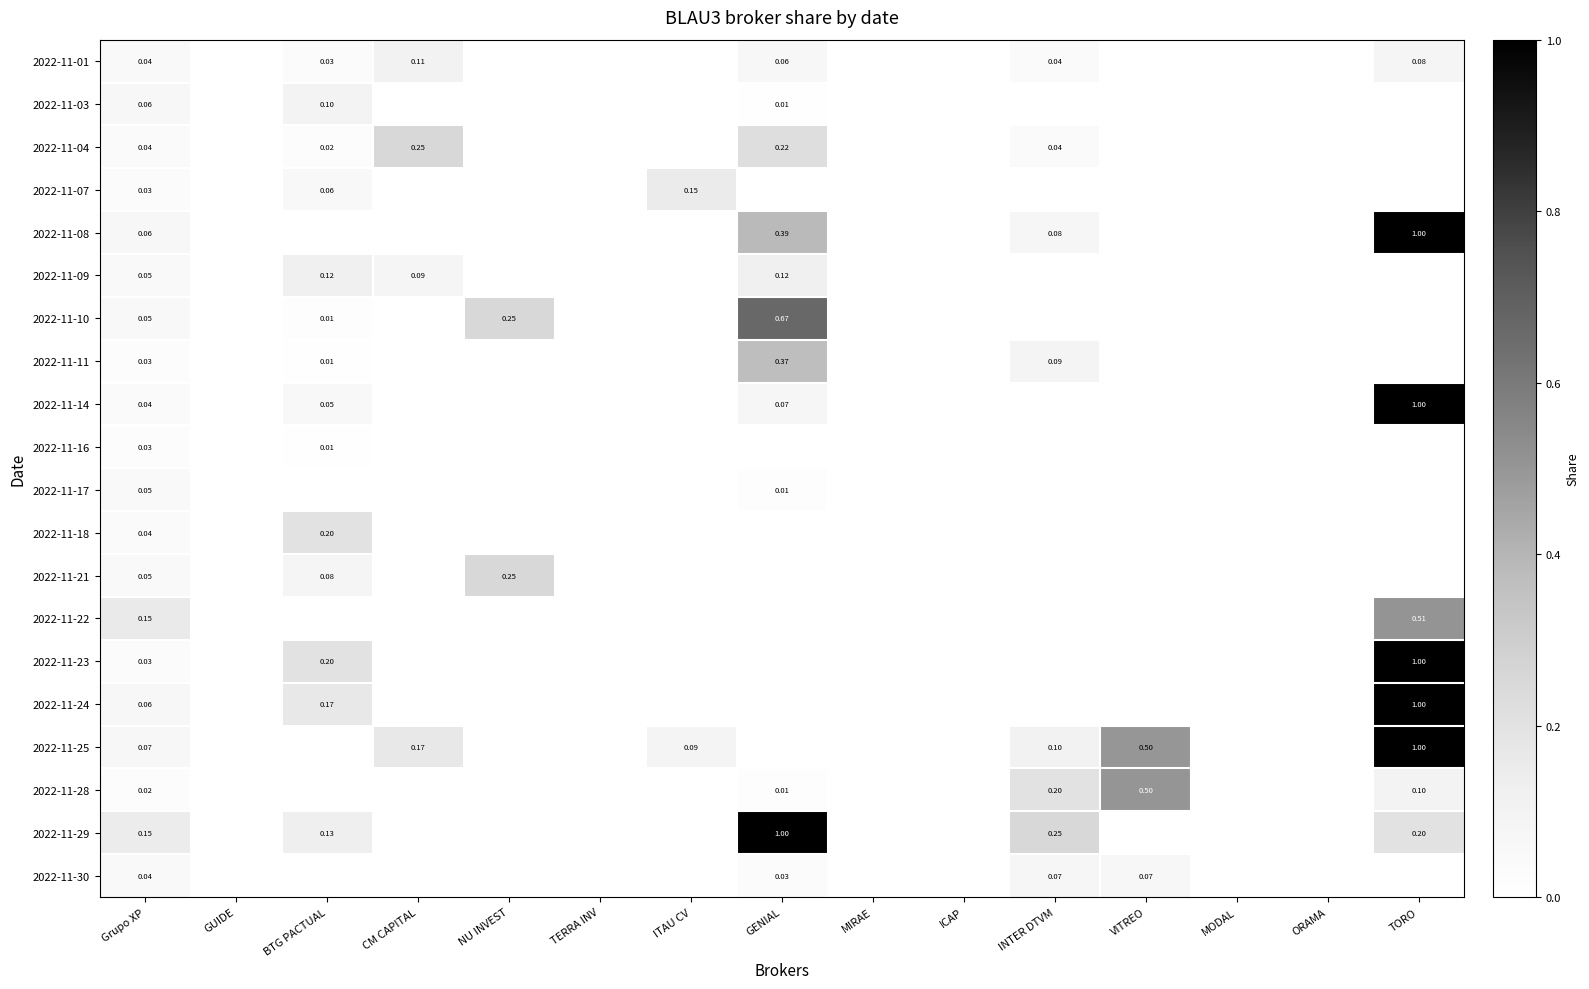

Is the value of 2022-11-04 at BTG PACTUAL greater than the value of 2022-11-11 at BTG PACTUAL?

Yes